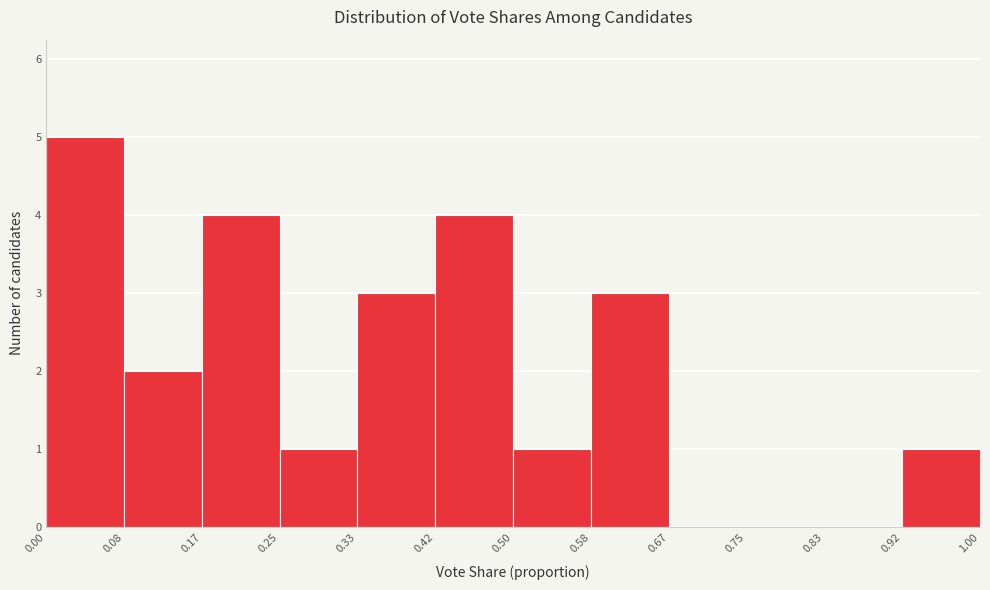

Over which range of the x-axis is the bar tallest?

0.00 to 0.08